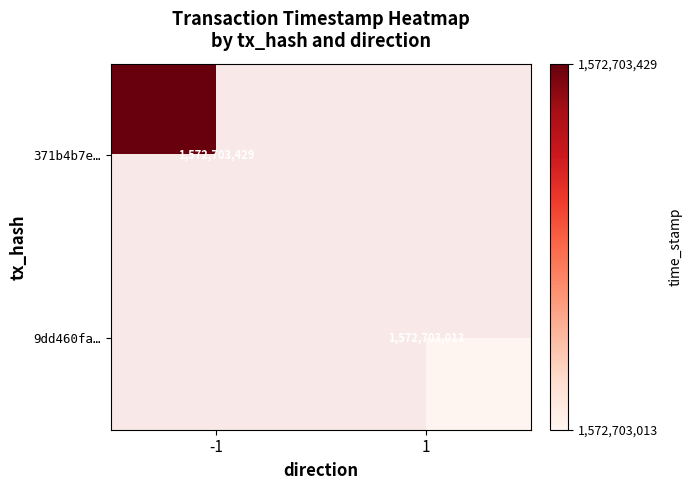

What is the maximum value for 9dd460faed5023fa431a90fe9e3ff01336c1797?

1572703013